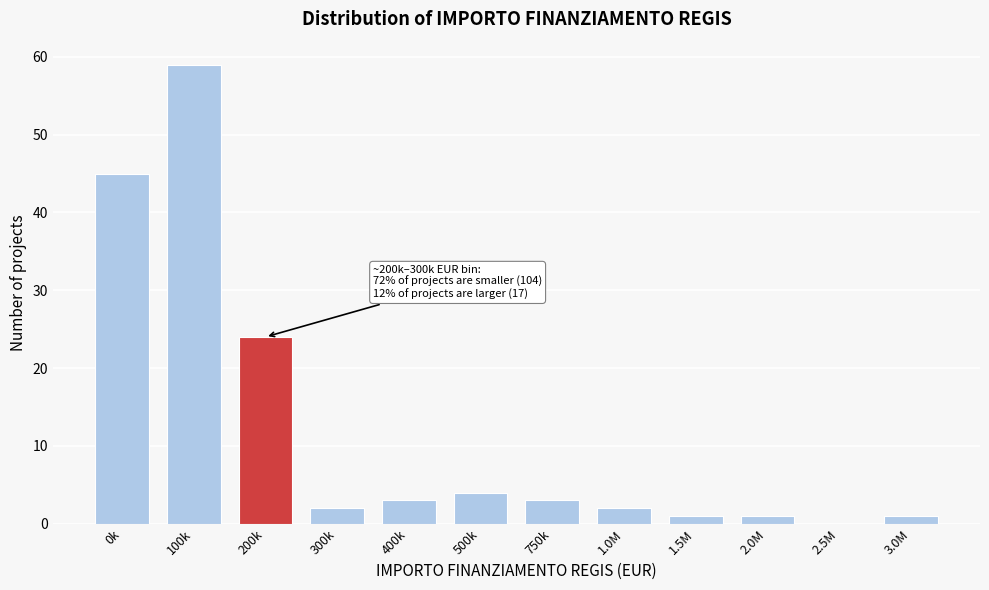

Reading right to left, extract all data points from this chart.

3.0M=1	2.5M=0	2.0M=1	1.5M=1	1.0M=2	750k=3	500k=4	400k=3	300k=2	200k=24	100k=59	0k=45